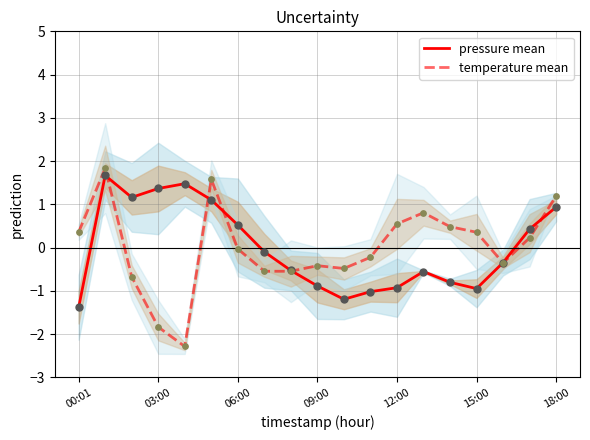

Which series has the largest total across all categories?

pressure mean